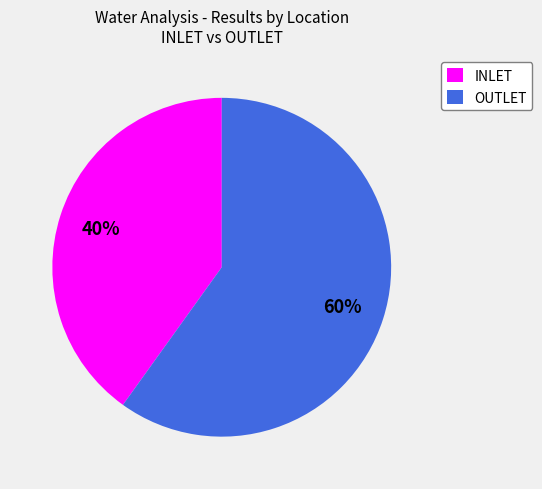

To the nearest percent, what portion does INLET represent?

40%